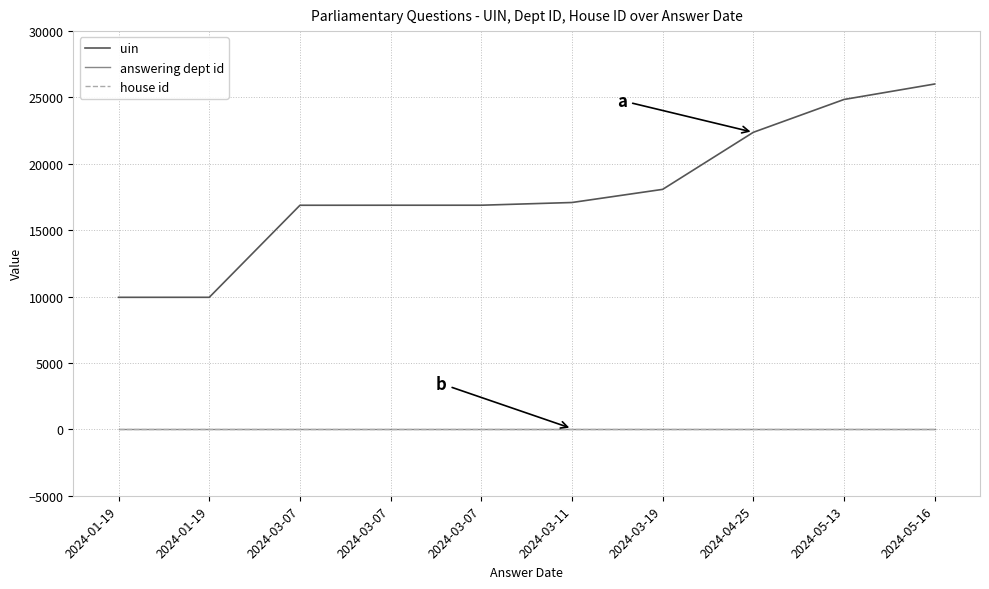

Reading right to left, transcribe all the data shown in this chart.

uin: 26015	24850	22377	18079	17089	16885	16884	16882	9948	9947
answering dept id: 60	60	60	60	60	60	60	60	60	60
house id: 1	1	1	1	1	1	1	1	1	1